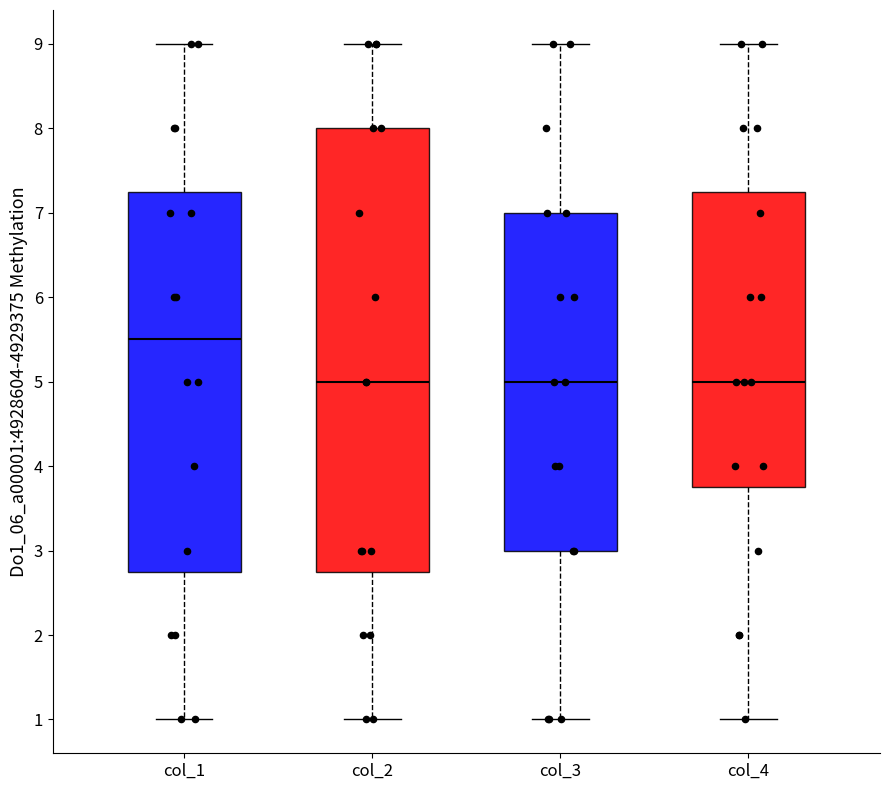

Reading left to right, read every box against the y-axis: the position of its median line, the range the box covers, and the ends of its whiskers. The values are not printed on the chart, so give them approximately, as read against the axis.

col_1: median 5.5, box 2.8 to 7.3, whiskers 1.0 to 9.0
col_2: median 5.0, box 2.8 to 8.0, whiskers 1.0 to 9.0
col_3: median 5.0, box 3.0 to 7.0, whiskers 1.0 to 9.0
col_4: median 5.0, box 3.8 to 7.3, whiskers 1.0 to 9.0